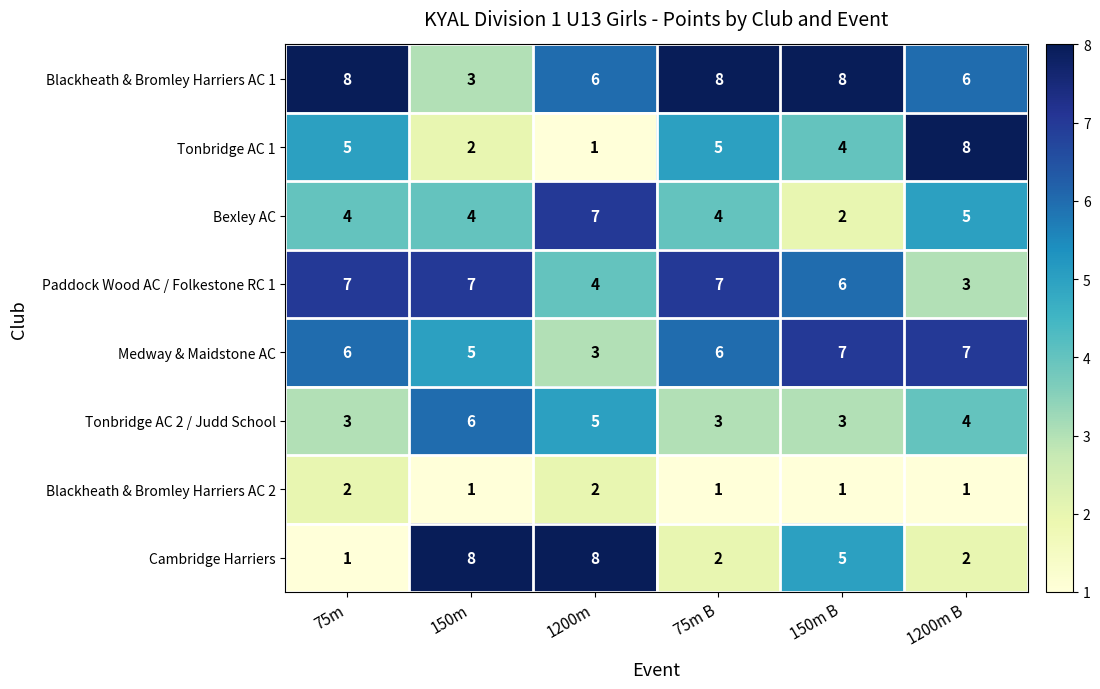

Which series changed the most between 150m and 150m B?

Blackheath & Bromley Harriers AC 1